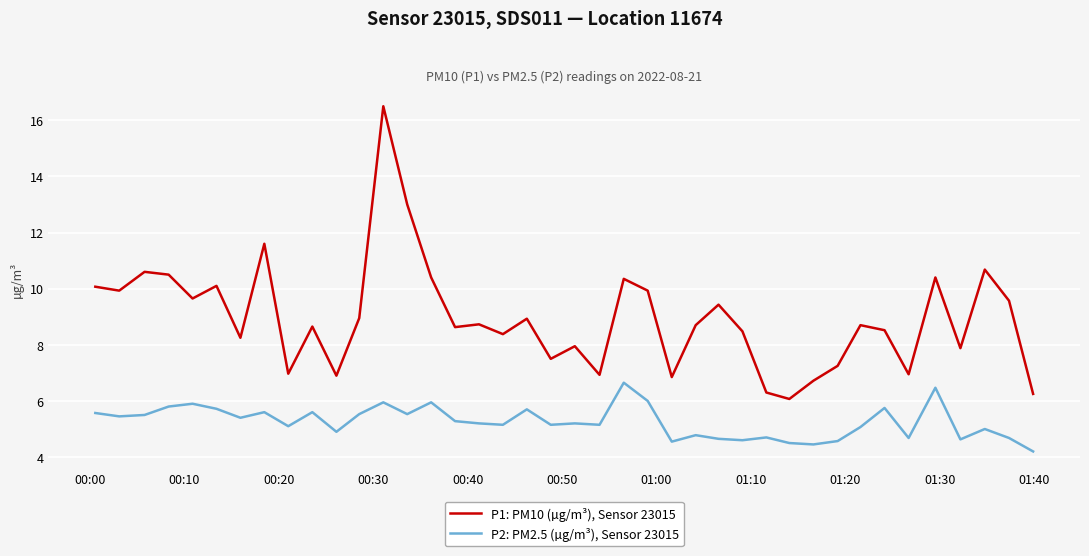

Which series has the largest total across all categories?

P1: PM10 (µg/m³), Sensor 23015